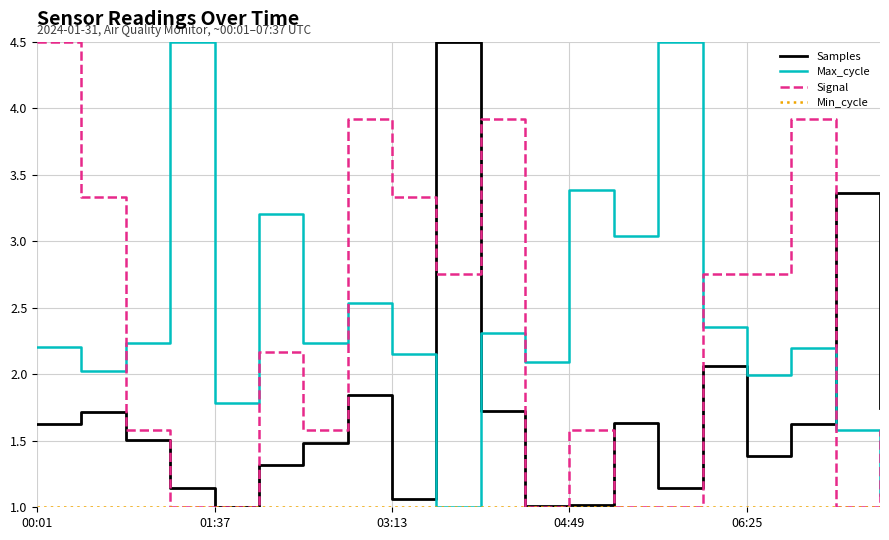

How many times do Max_cycle and Samples cross each other?

3